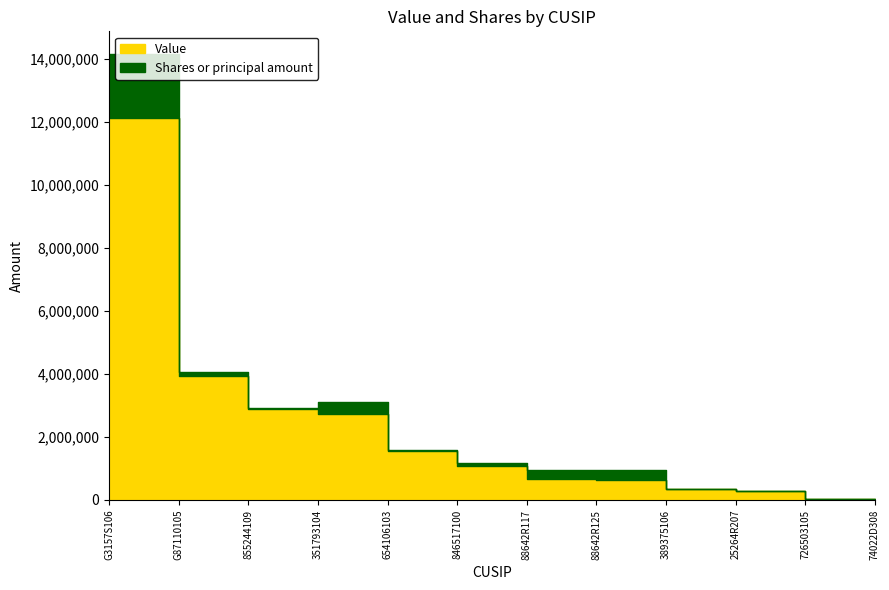

What are all the series names shown in the legend?

Value, Shares or principal amount